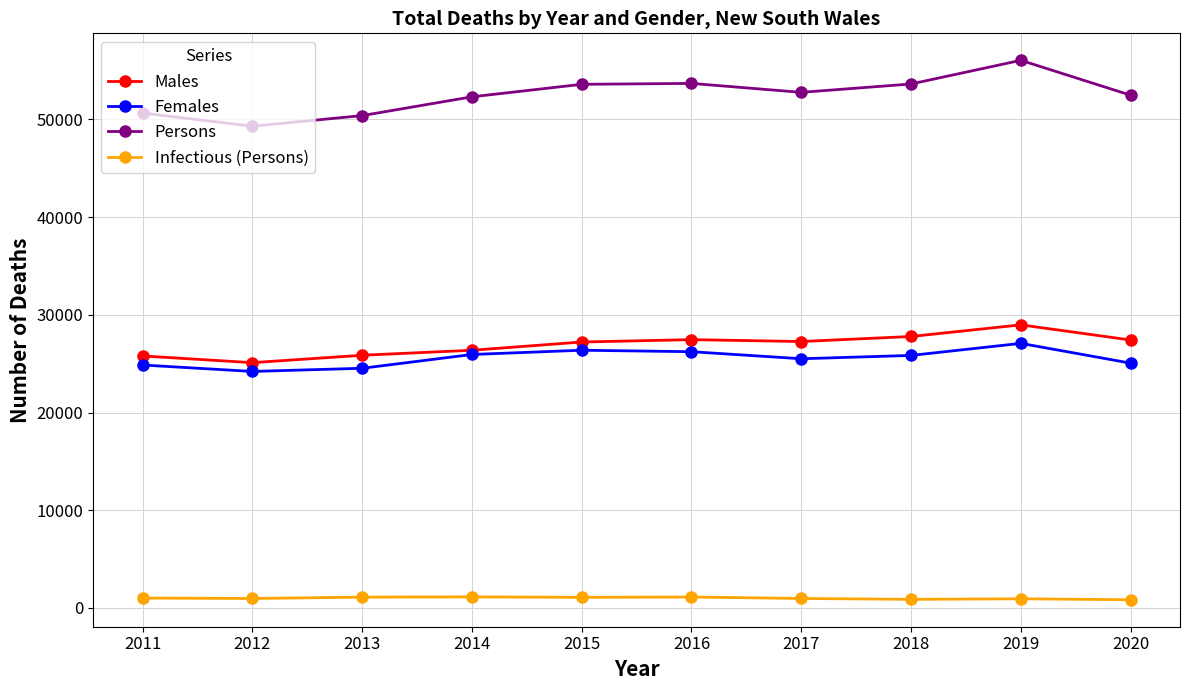

True or false: Males and Persons intersect in this chart.

False